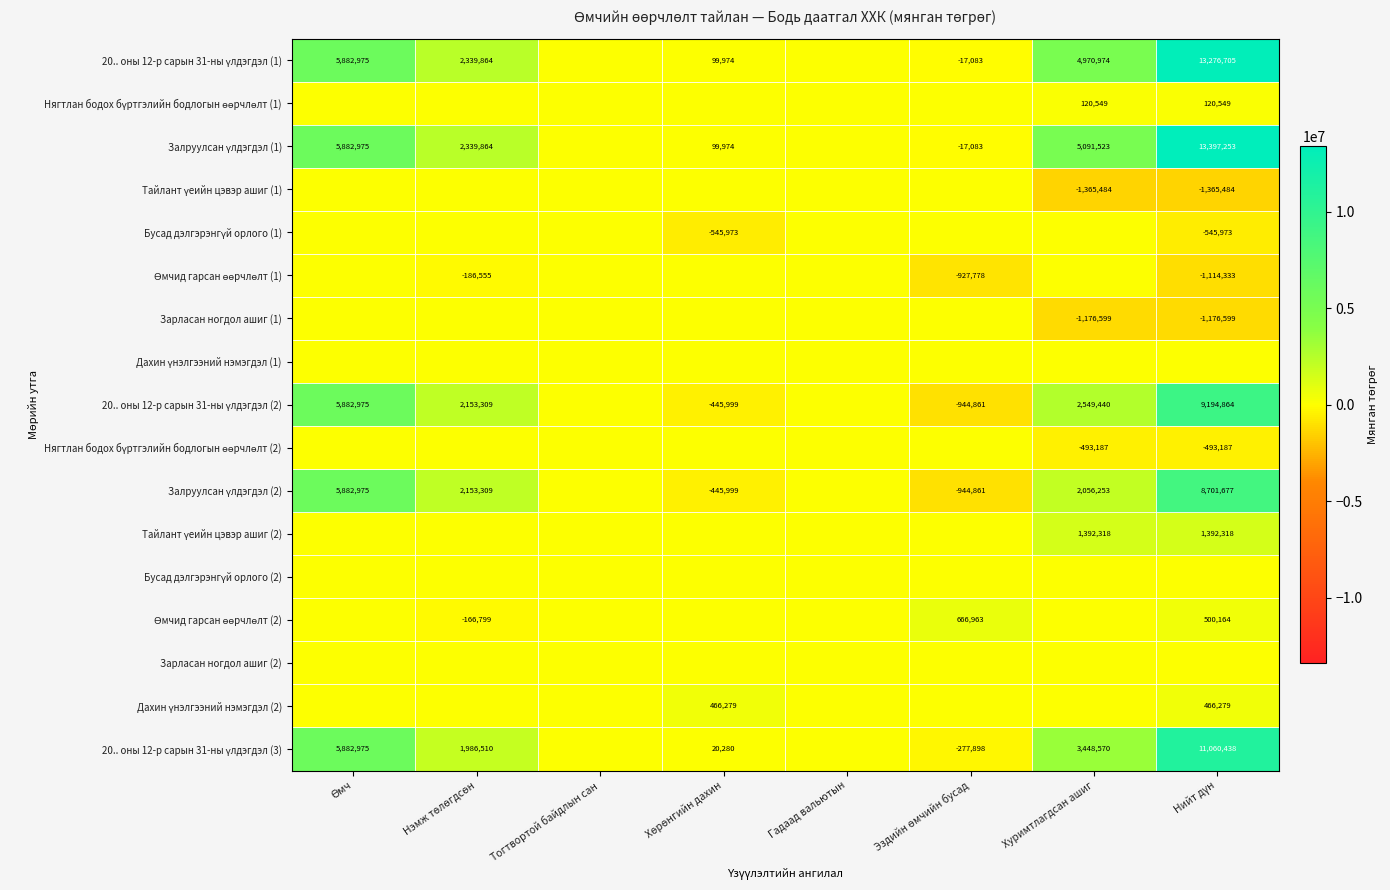

The value of Өмчид гарсан өөрчлөлт (2) at Өмч is -519646.9. True or false?

False